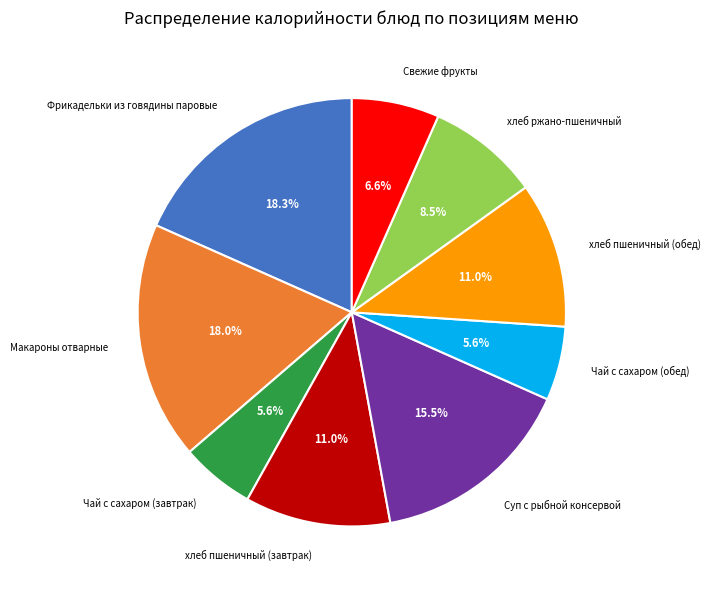

Is хлеб пшеничный (завтрак) the majority of the pie?

No